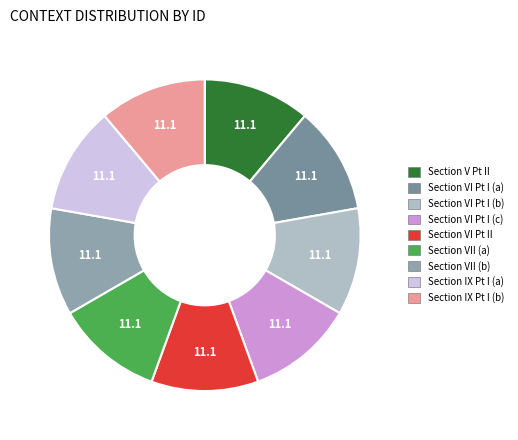

Is there a majority slice in this chart?

No